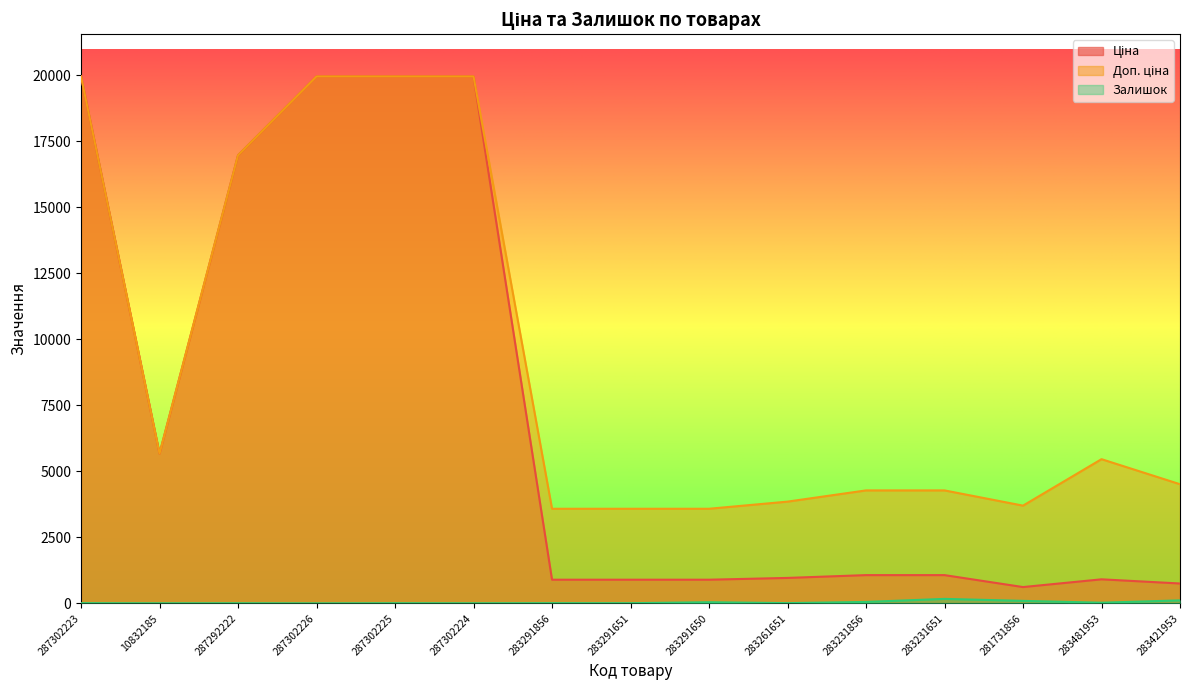

The value of Доп. ціна at 283231651 is 7305.5. True or false?

False